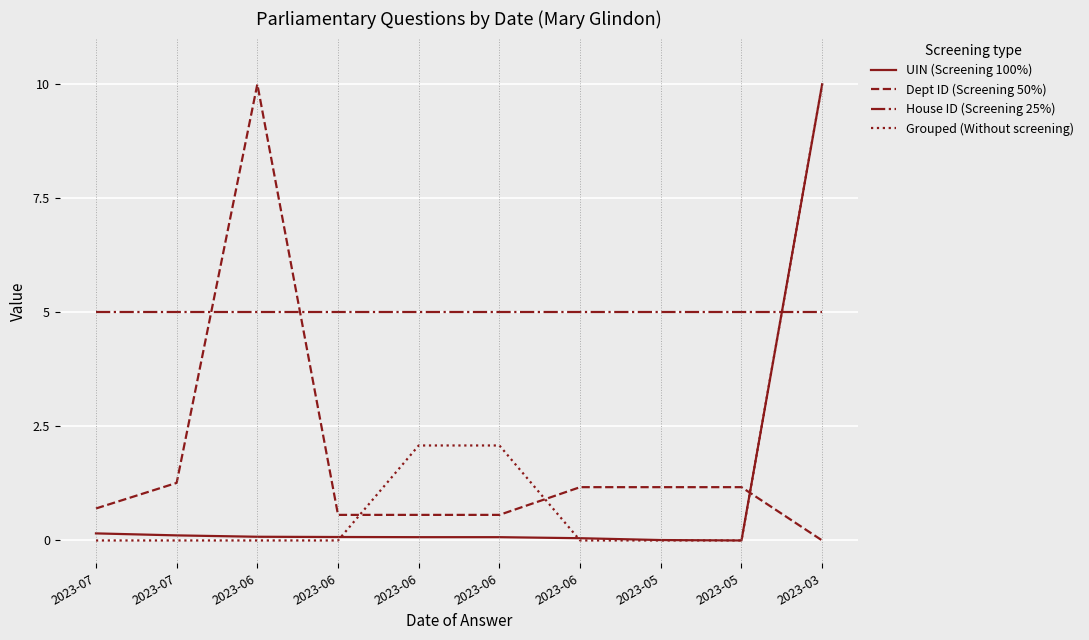

What are all the series names shown in the legend?

UIN (Screening 100%), Dept ID (Screening 50%), House ID (Screening 25%), Grouped (Without screening)